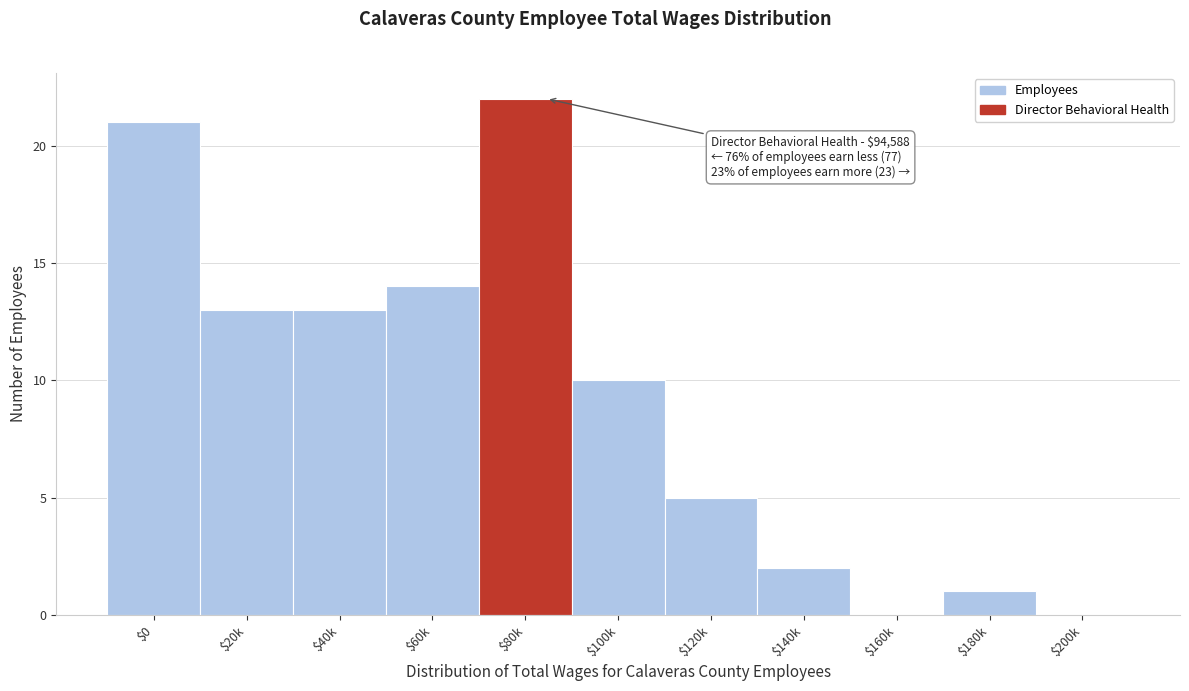

Is it true that the value at $180k is 2?

False